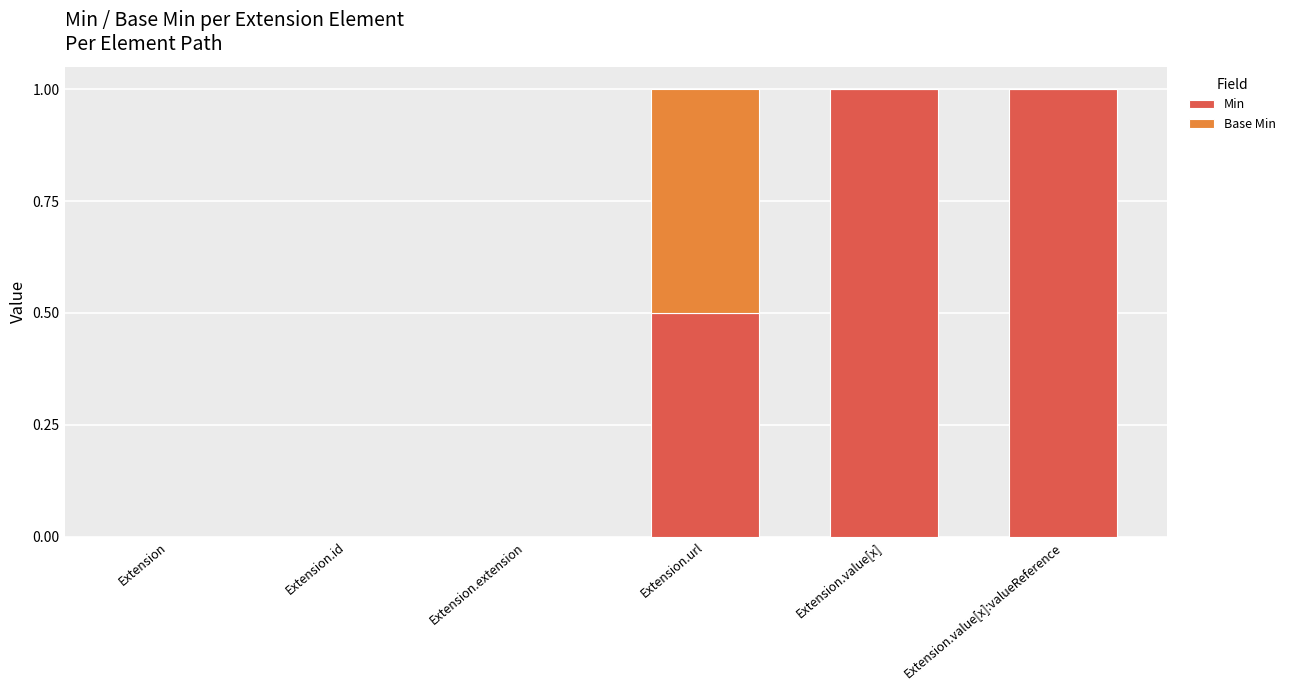

What is the maximum value for Min?

1.0